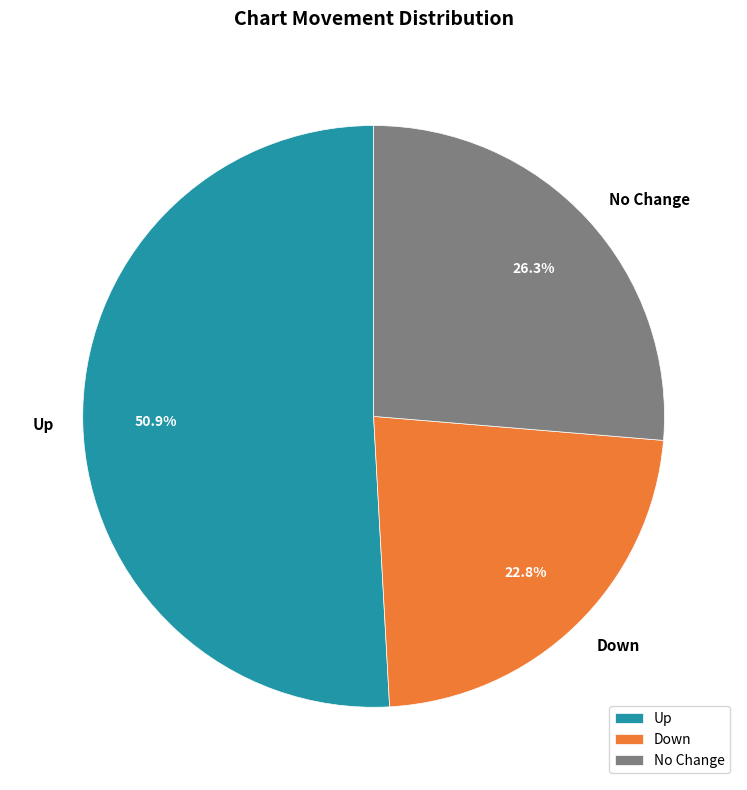

How many slices are in this pie chart?

3